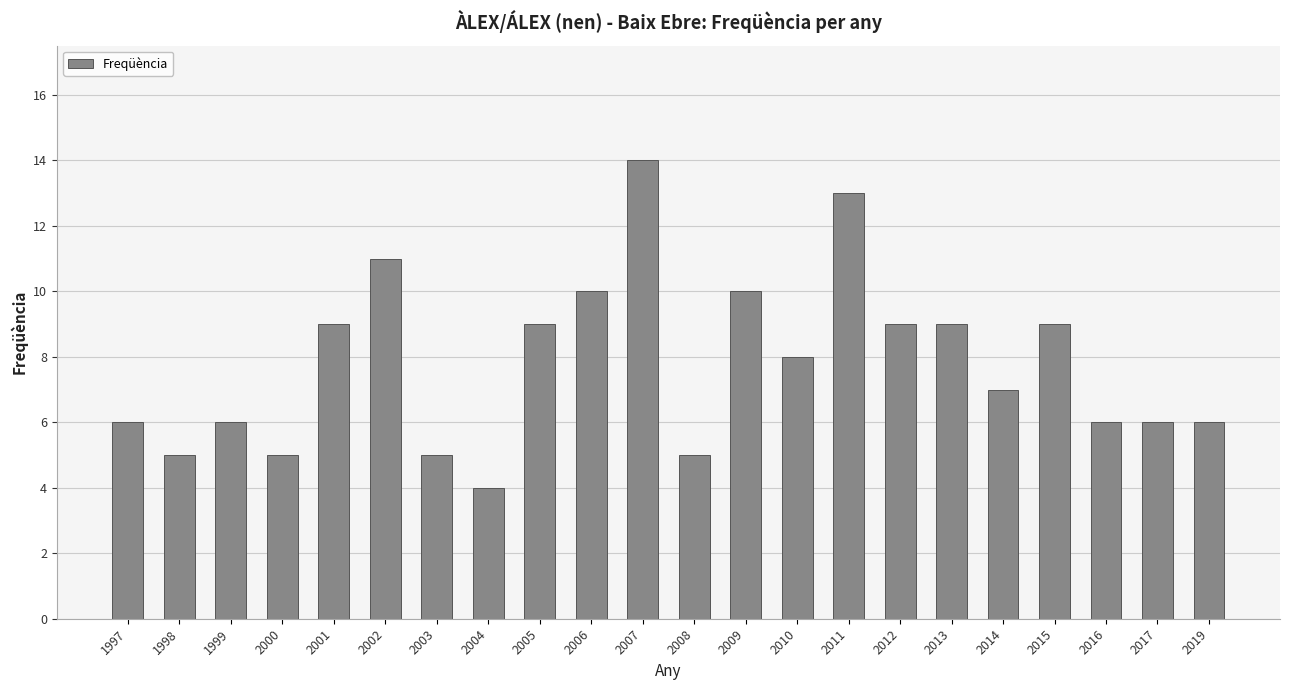

True or false: the data shows 6 at 1999.

True